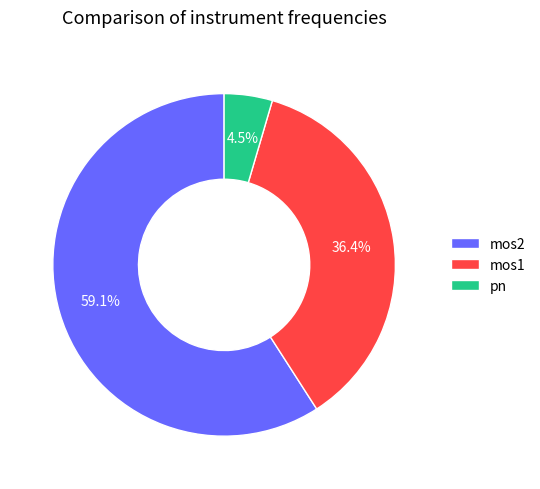

To the nearest percent, what percentage of the pie is mos2?

59%